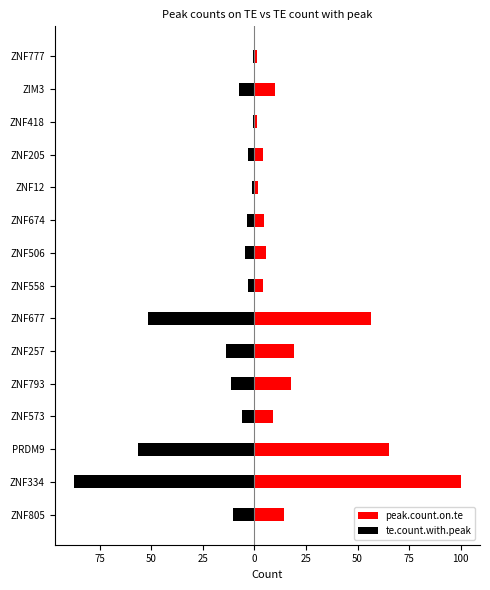

What is the minimum value shown in the chart?

-87.5